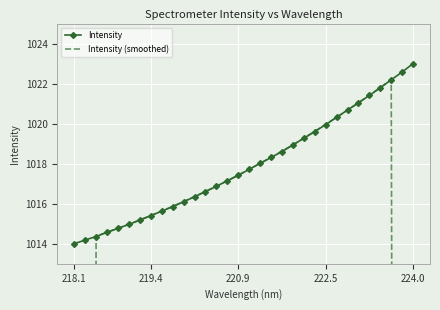

What are all the series names shown in the legend?

Intensity, Intensity (smoothed)